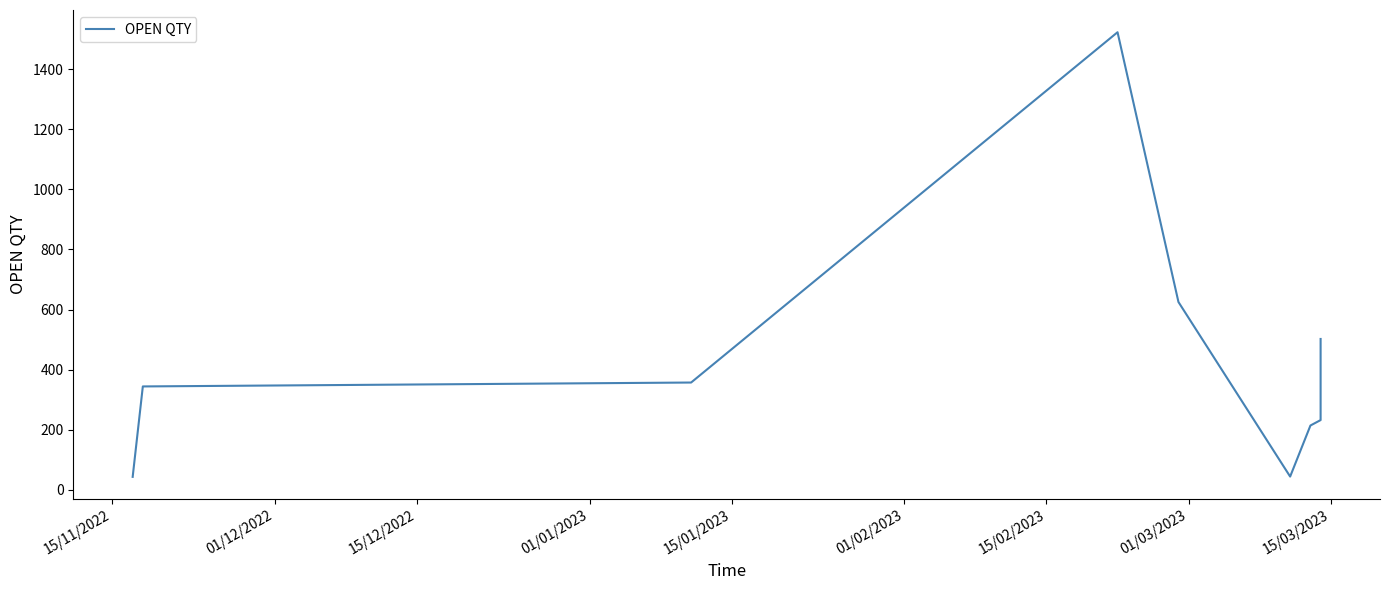

How many values are below 344?

4